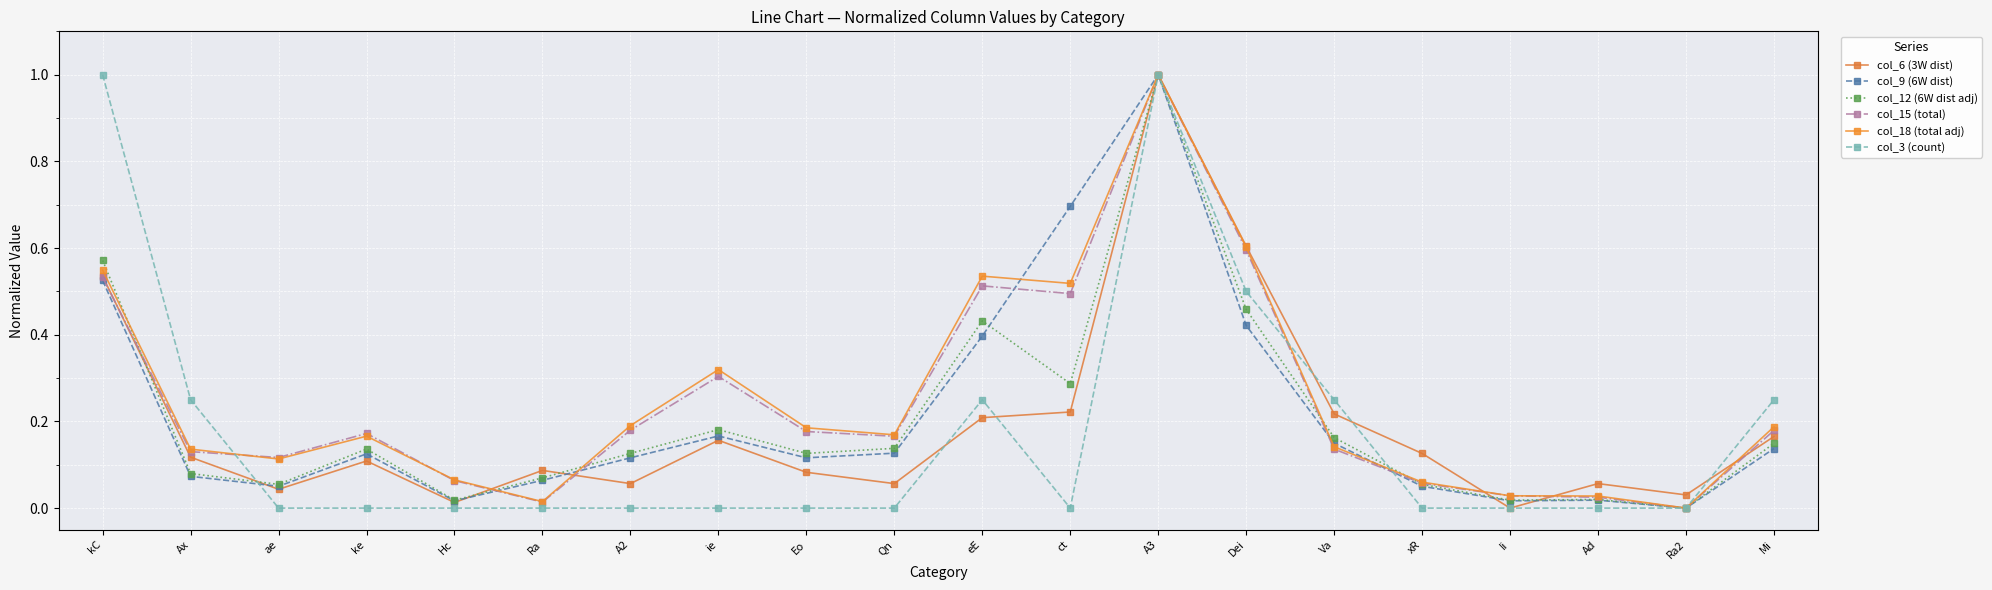

Reading left to right, list all the values displayed in this chart.

col_6 (3W dist): 0.5	0.1	0.0	0.1	0.0	0.1	0.1	0.2	0.1	0.1	0.2	0.2	1.0	0.6	0.2	0.1	0.0	0.1	0.0	0.2
col_9 (6W dist): 0.5	0.1	0.1	0.1	0.0	0.1	0.1	0.2	0.1	0.1	0.4	0.7	1.0	0.4	0.1	0.1	0.0	0.0	0.0	0.1
col_12 (6W dist adj): 0.6	0.1	0.1	0.1	0.0	0.1	0.1	0.2	0.1	0.1	0.4	0.3	1.0	0.5	0.2	0.1	0.0	0.0	0.0	0.1
col_15 (total): 0.5	0.1	0.1	0.2	0.1	0.0	0.2	0.3	0.2	0.2	0.5	0.5	1.0	0.6	0.1	0.1	0.0	0.0	0.0	0.2
col_18 (total adj): 0.5	0.1	0.1	0.2	0.1	0.0	0.2	0.3	0.2	0.2	0.5	0.5	1.0	0.6	0.1	0.1	0.0	0.0	0.0	0.2
col_3 (count): 1.0	0.2	0.0	0.0	0.0	0.0	0.0	0.0	0.0	0.0	0.2	0.0	1.0	0.5	0.2	0.0	0.0	0.0	0.0	0.2